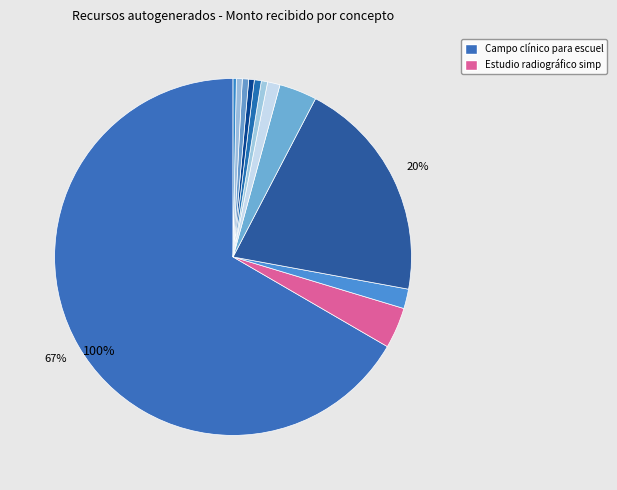

How many slices are in this pie chart?

12